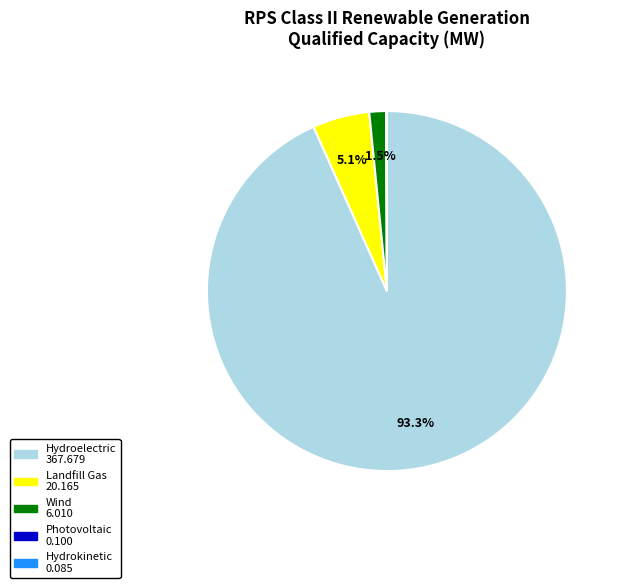

What percentage is NOT represented by Wind?

98.5%